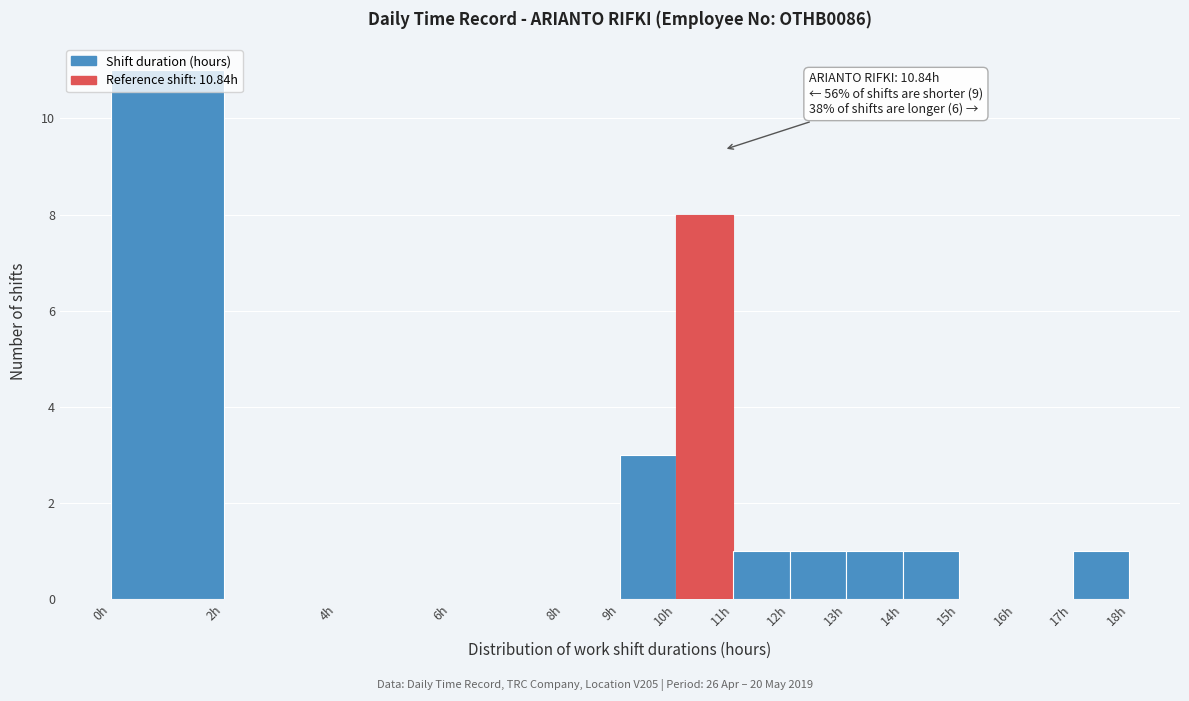

Which range on the x-axis has the tallest bar?

0 to 2